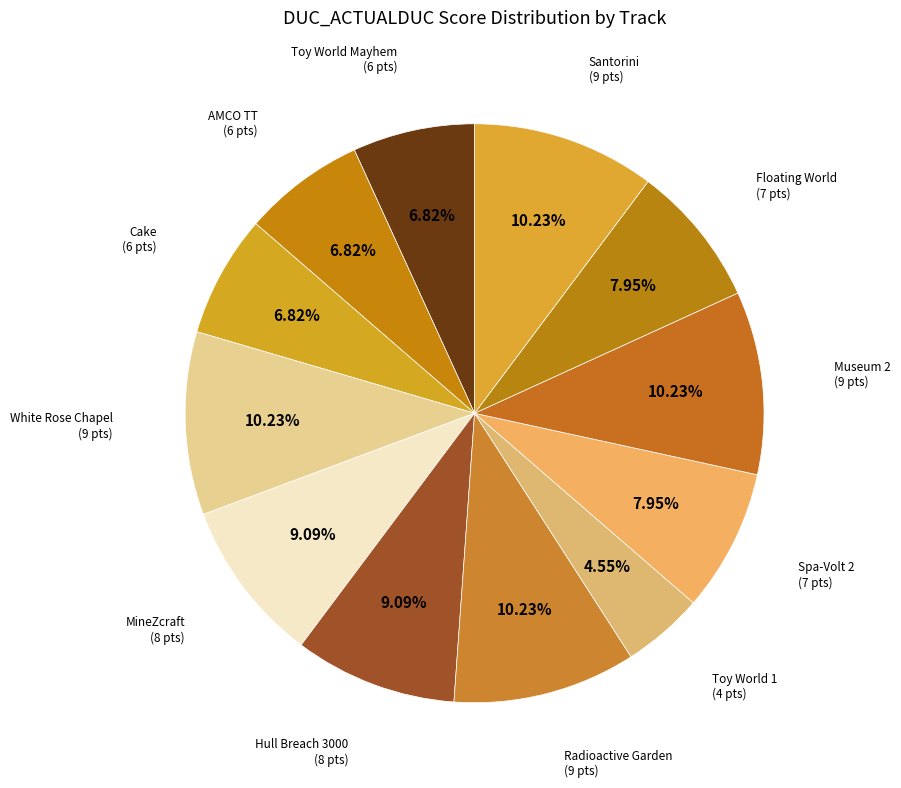

Approximately how many times larger is the value at Santorini compared to Radioactive Garden?

1.0